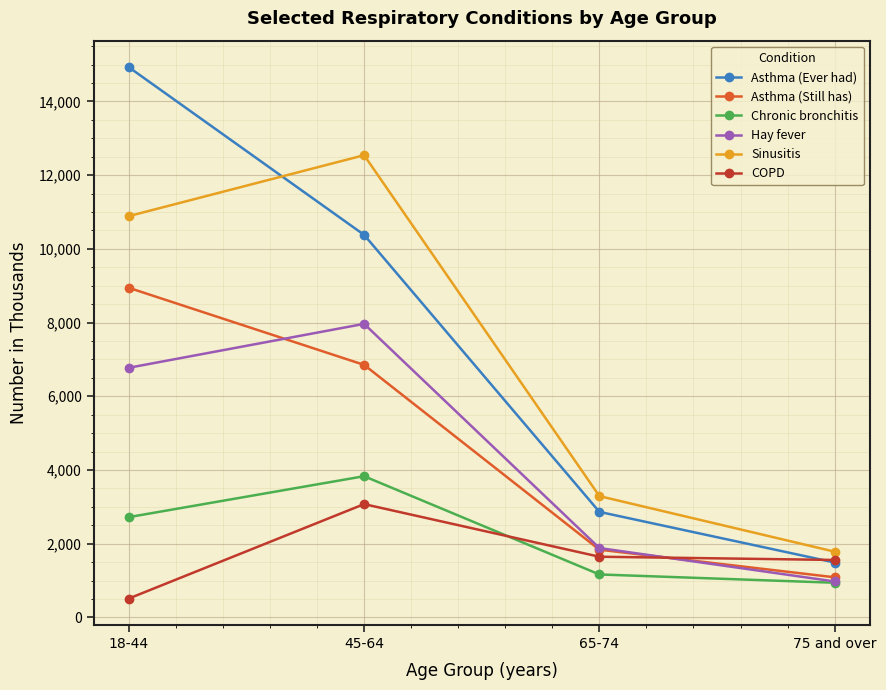

What is the average value of the Sinusitis series?

7126